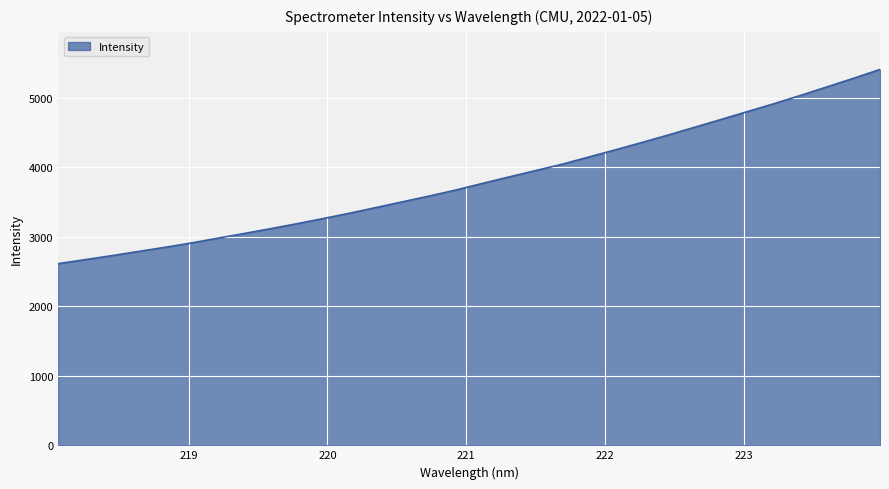

What is the difference between the maximum and minimum values?

2792.9